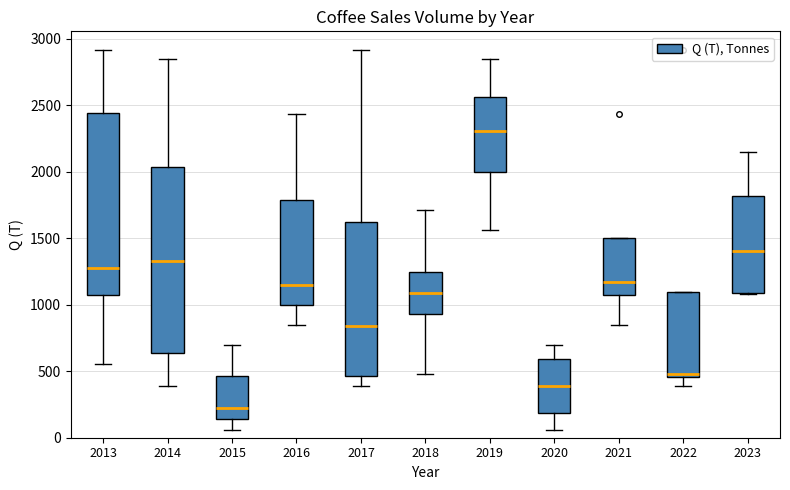

Reading left to right, read every box against the y-axis: the position of its median line, the range the box covers, and the ends of its whiskers. The values are not printed on the chart, so give them approximately, as read against the axis.

2013: median 1300, box 1050 to 2450, whiskers 550 to 2900
2014: median 1350, box 650 to 2050, whiskers 400 to 2850
2015: median 200, box 150 to 450, whiskers 50 to 700
2016: median 1150, box 1000 to 1800, whiskers 850 to 2450
2017: median 850, box 450 to 1600, whiskers 400 to 2900
2018: median 1100, box 950 to 1250, whiskers 500 to 1700
2019: median 2300, box 2000 to 2550, whiskers 1550 to 2850
2020: median 400, box 200 to 600, whiskers 50 to 700
2021: median 1150, box 1050 to 1500, whiskers 850 to 1500
2022: median 500, box 450 to 1100, whiskers 400 to 1100
2023: median 1400, box 1100 to 1800, whiskers 1100 to 2150